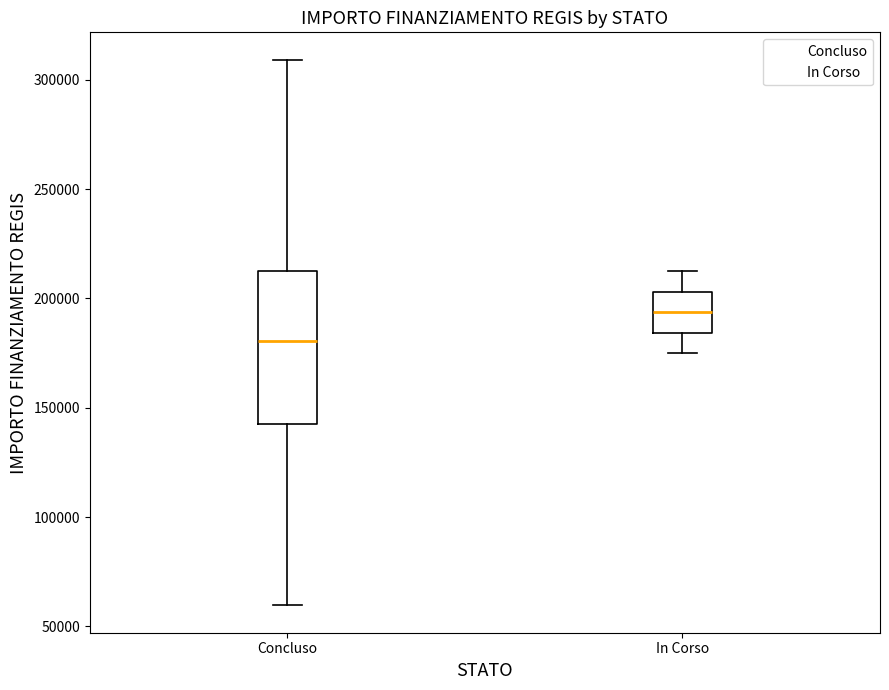

Which box's median line is the highest?

In Corso